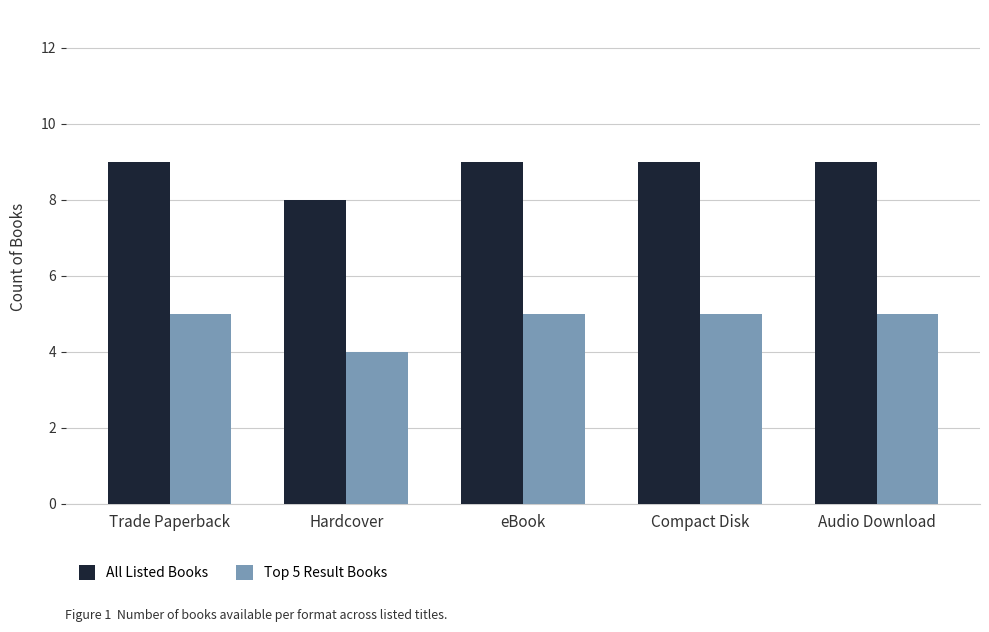

What is the spread (max minus min) of values at Compact Disk?

4